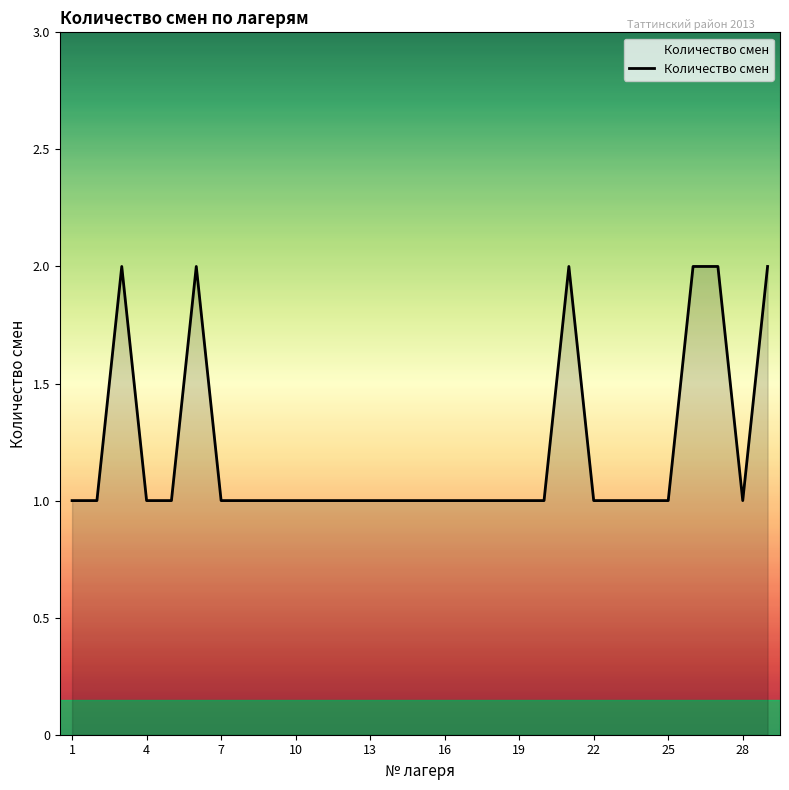

What is the maximum value shown in the chart?

2